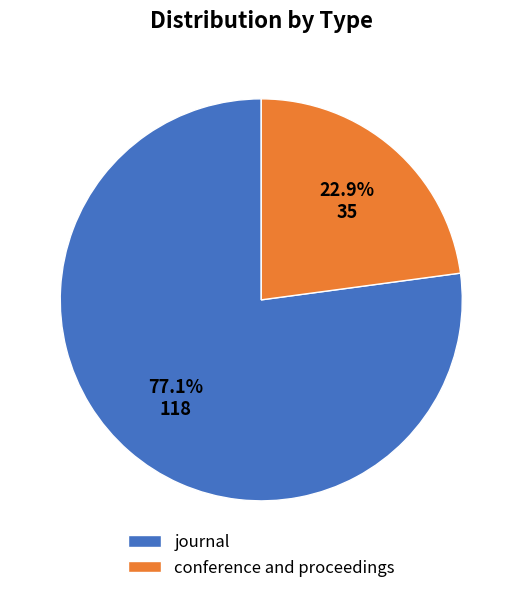

To the nearest percent, what is the difference between the conference and proceedings and journal slice percentages?

54%